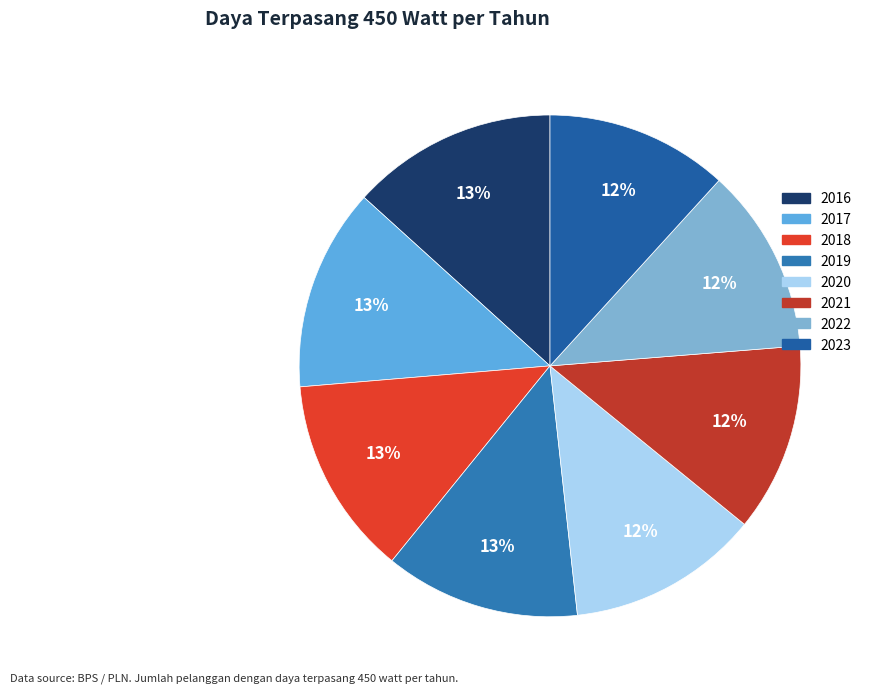

Combined, what portion of the pie is 2018 and 2017?

25.9%